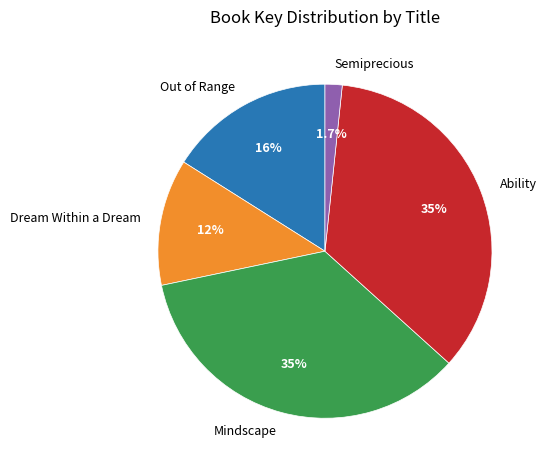

How many segments does this pie chart have?

5